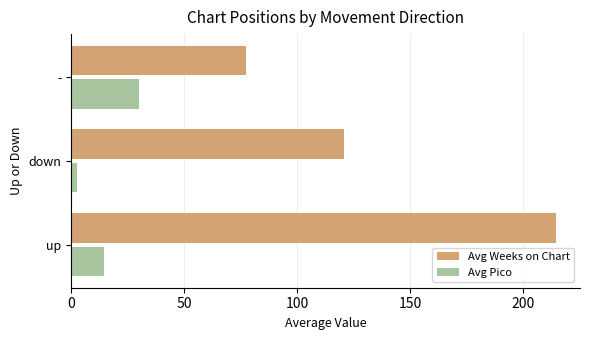

What is the sum of the Avg Weeks on Chart values at - and up?

291.9